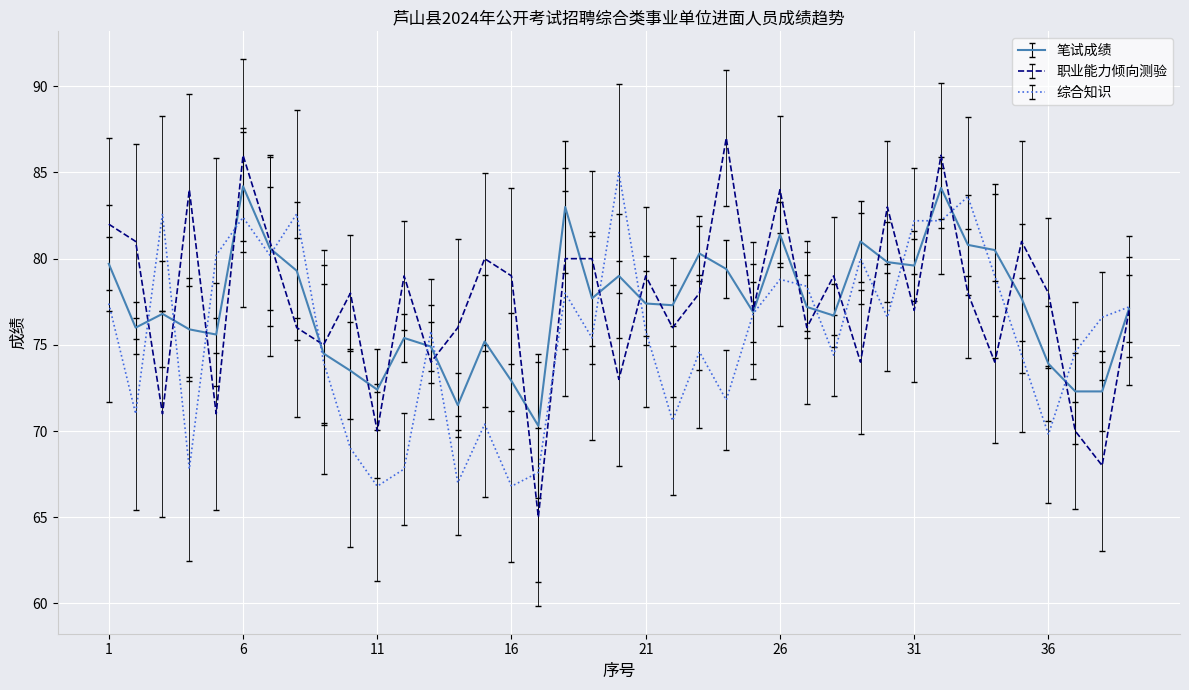

Which series has the widest spread of values?

职业能力倾向测验